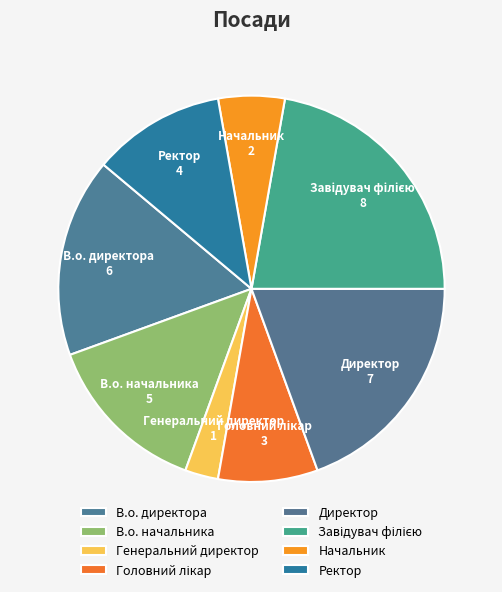

How many segments does this pie chart have?

8